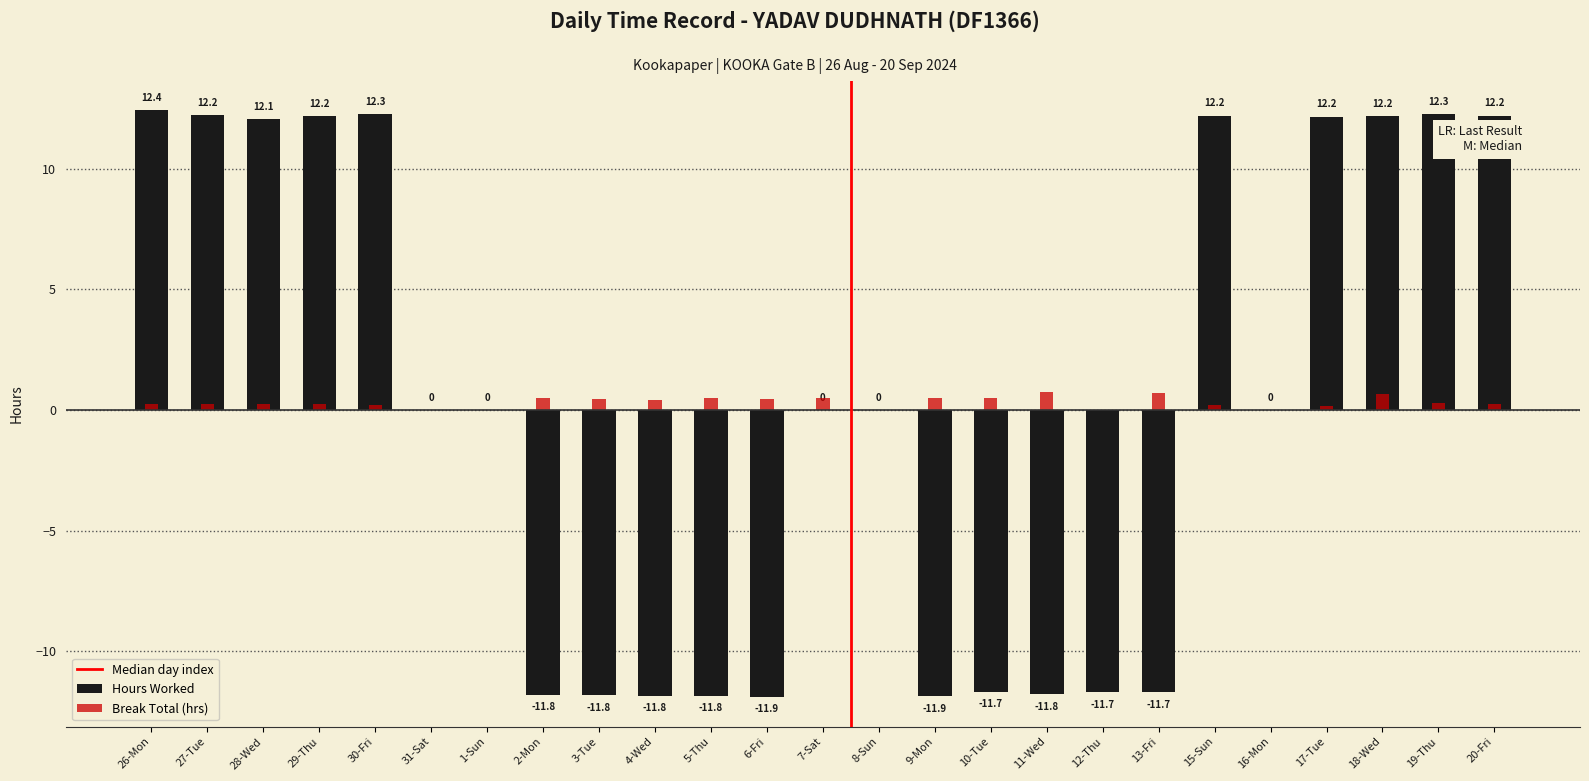

List the labels in order of value, largest first.

26-Mon, 30-Fri, 19-Thu, 27-Tue, 15-Sun, 20-Fri, 18-Wed, 29-Thu, 17-Tue, 28-Wed, 31-Sat, 1-Sun, 7-Sat, 8-Sun, 16-Mon, 10-Tue, 12-Thu, 13-Fri, 11-Wed, 2-Mon, 3-Tue, 4-Wed, 5-Thu, 9-Mon, 6-Fri